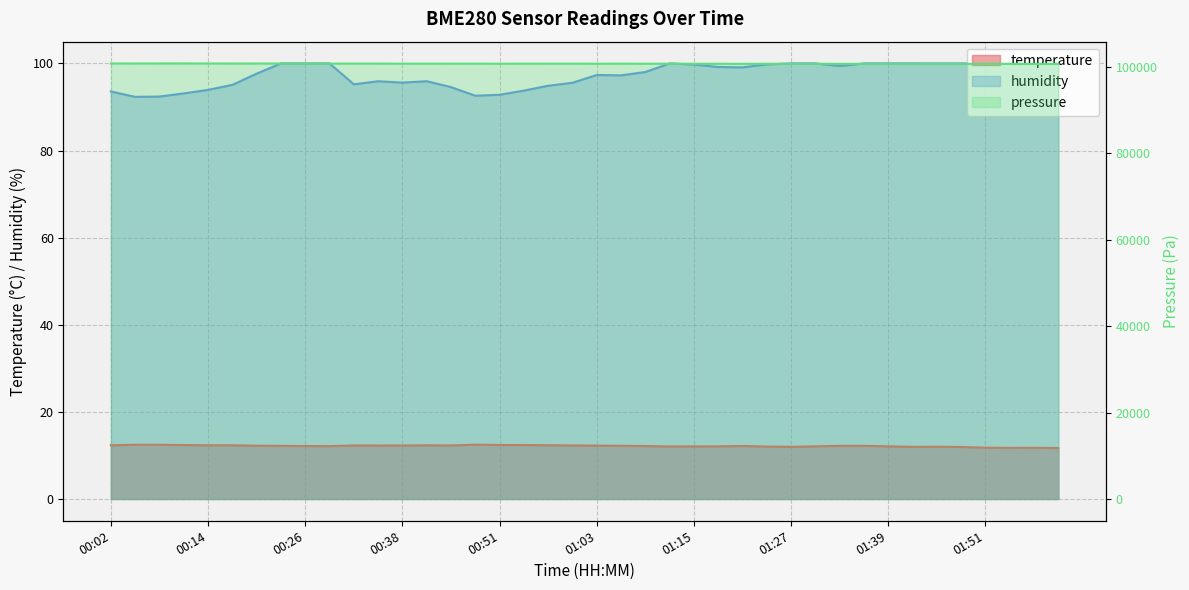

Which series has the largest total across all categories?

humidity